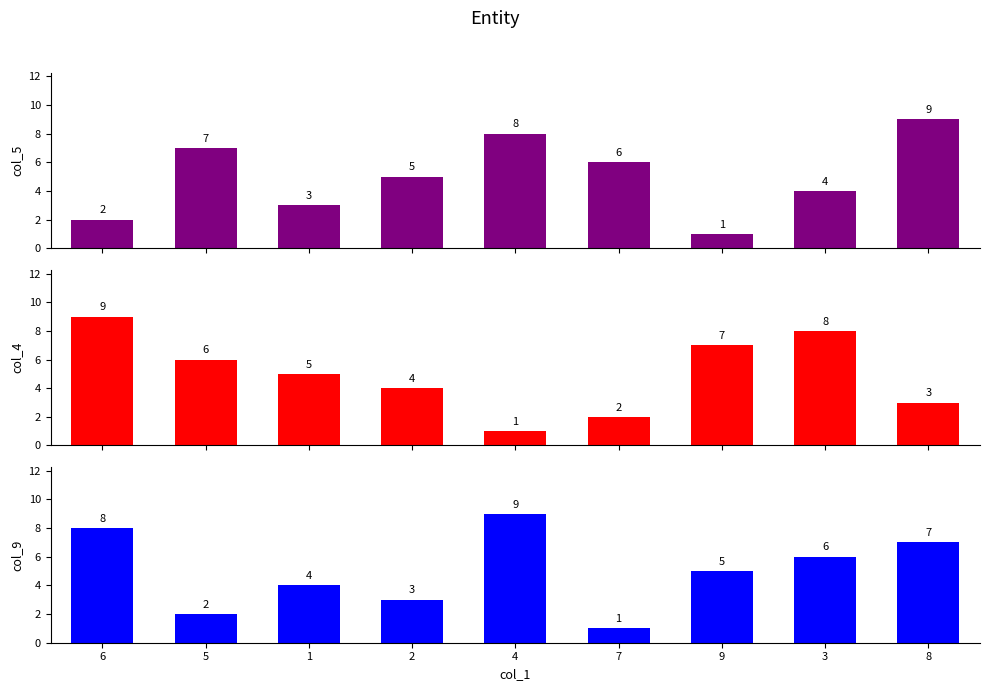

What is the label of the 9th bar from the left?

8